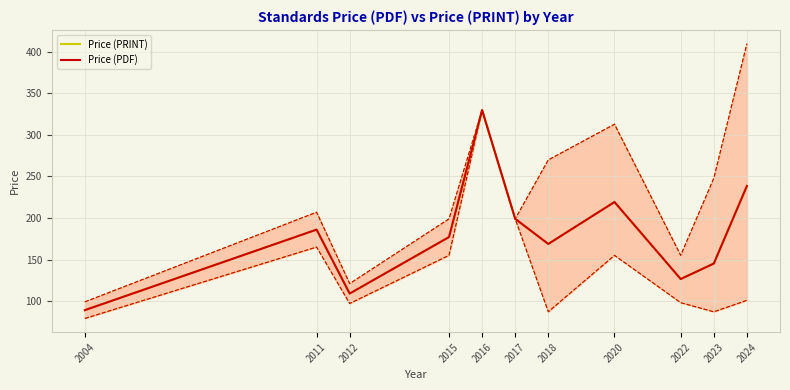

Where is the first local minimum for Price (PRINT)?

2012